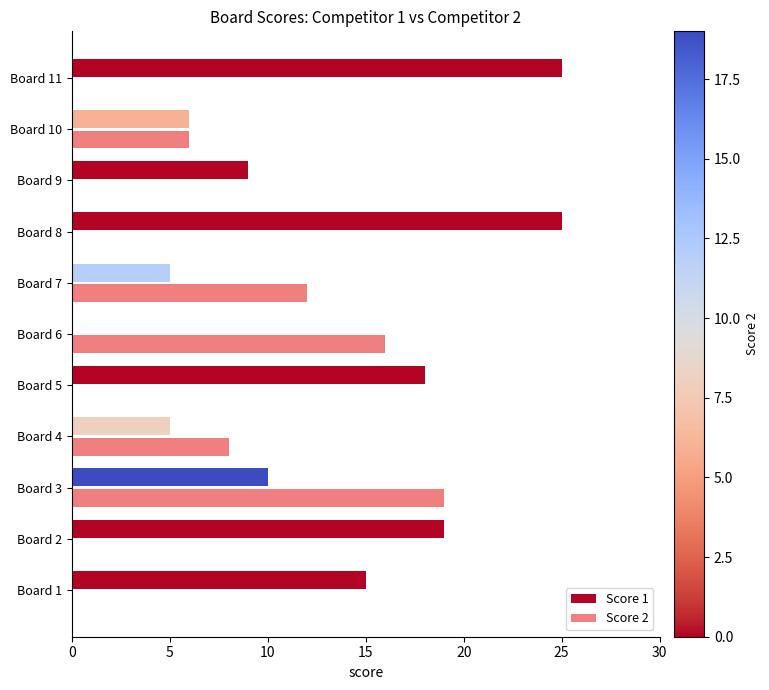

True or false: Score 2 has a value of 28 at Board 3.

False